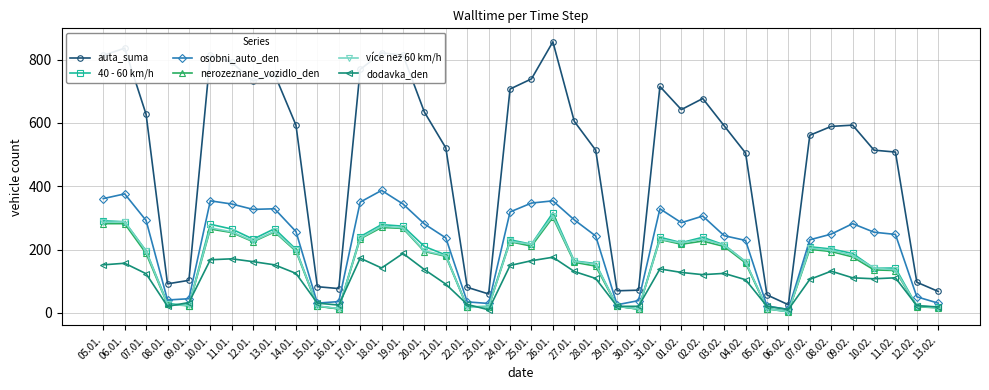

How many lines are shown in the chart?

6